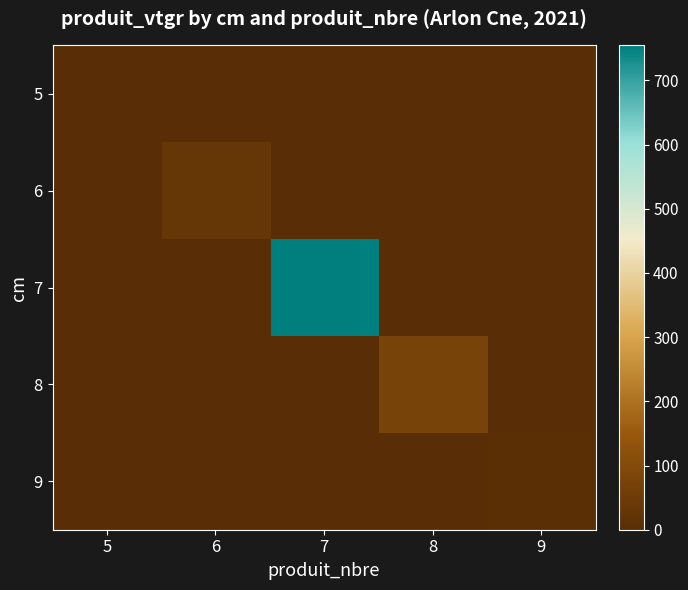

Reading left to right, transcribe all the data shown in this chart.

5: 5=2.4	6=0.0	7=0.0	8=0.0	9=0.0
6: 5=0.0	6=30.9	7=0.0	8=0.0	9=0.0
7: 5=0.0	6=0.0	7=754.4	8=0.0	9=0.0
8: 5=0.0	6=0.0	7=0.0	8=73.9	9=0.0
9: 5=0.0	6=0.0	7=0.0	8=0.0	9=8.8